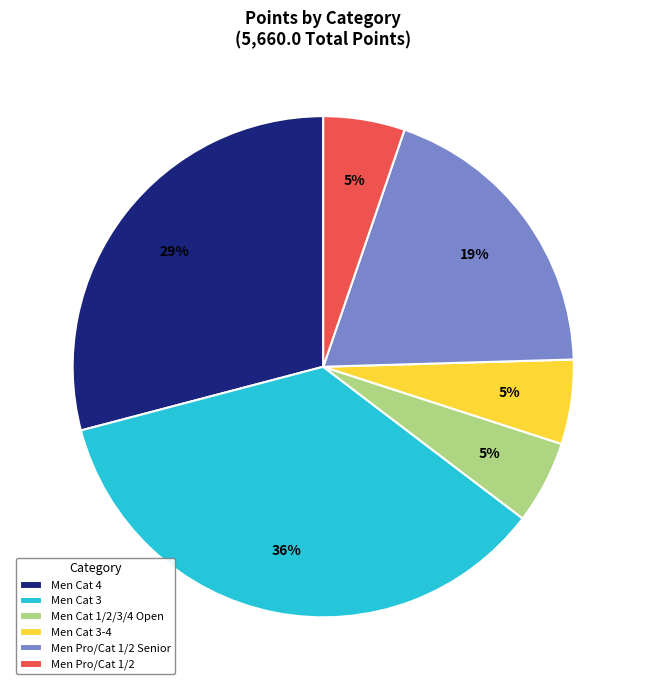

Approximately how many times larger is the value at Men Cat 3-4 compared to Men Pro/Cat 1/2?

1.0